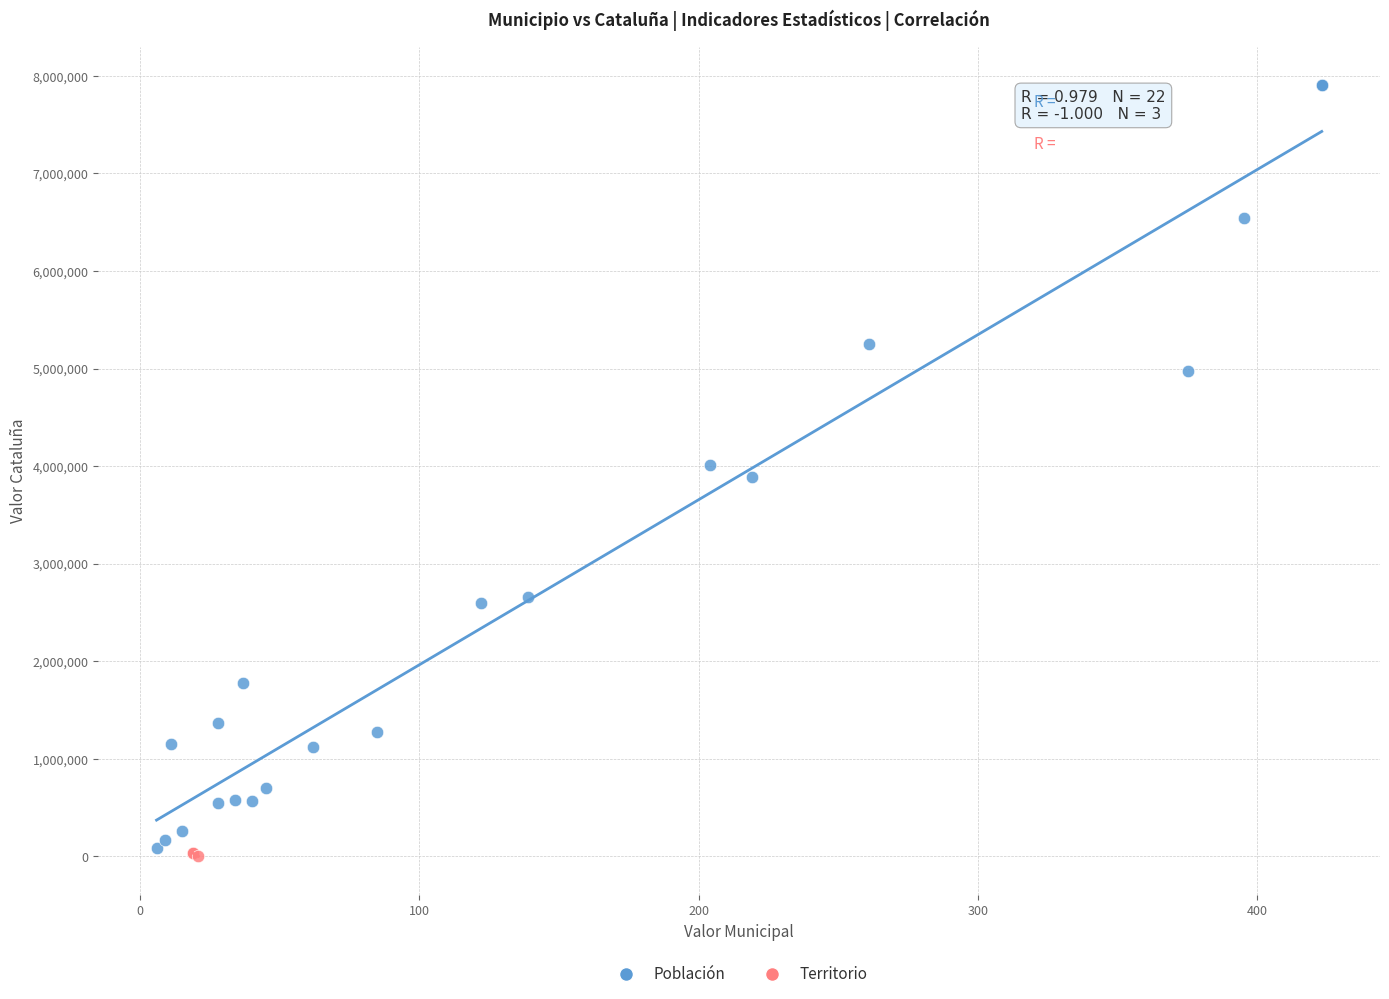

Which series has the widest spread of Y values?

Población